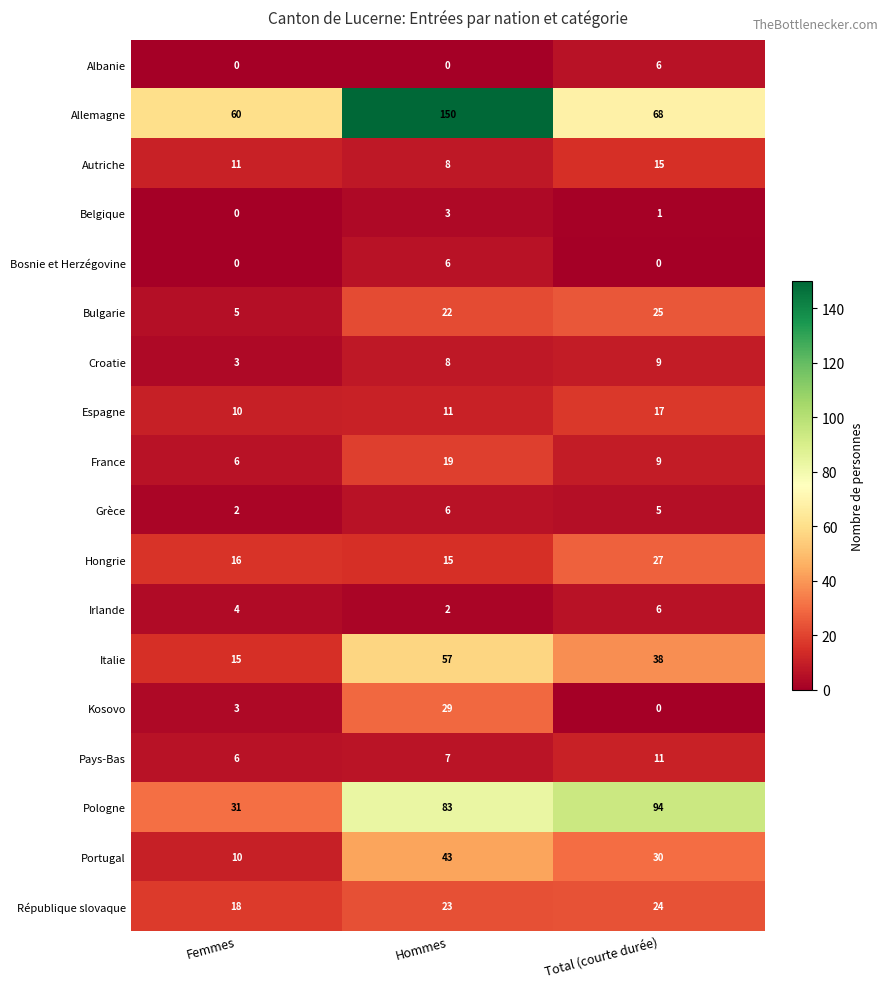

What is the difference between the highest and lowest values at Total (courte durée)?

94